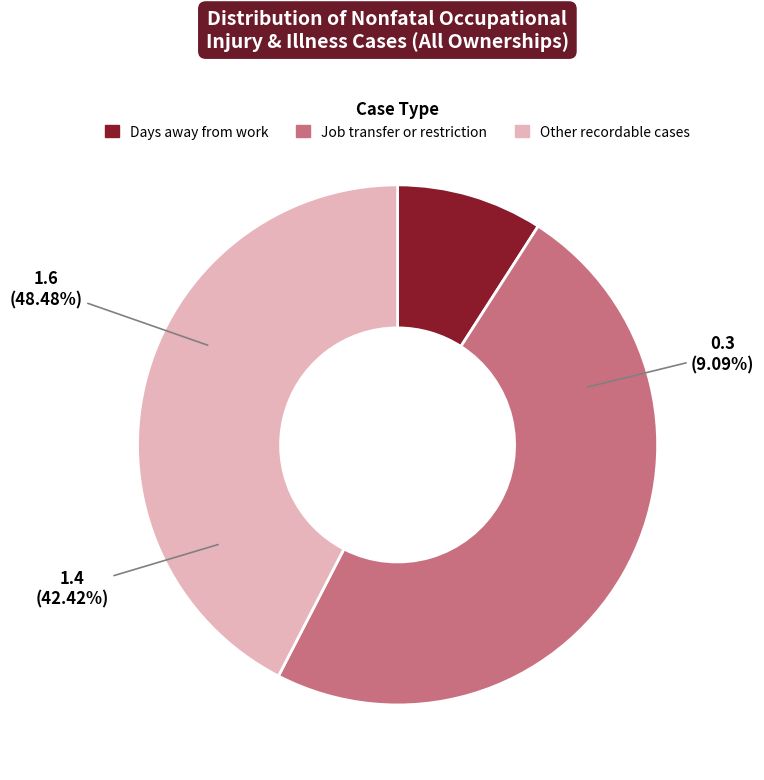

Is Other recordable cases the majority of the pie?

No